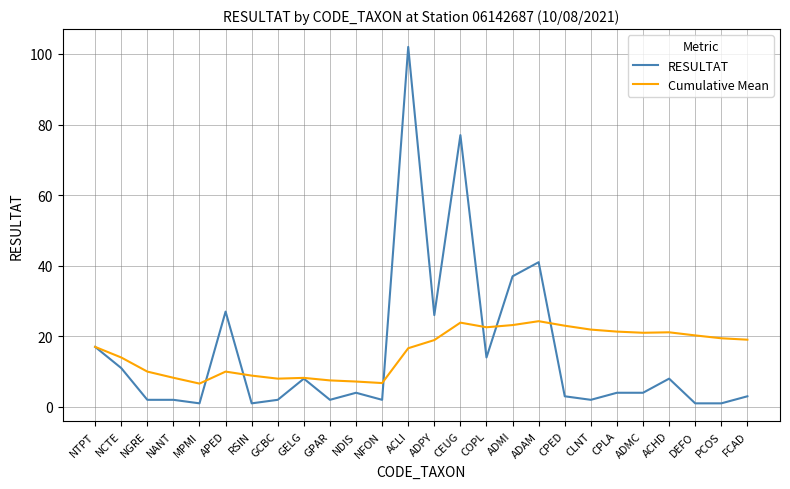

What is the minimum value for RESULTAT?

1.0